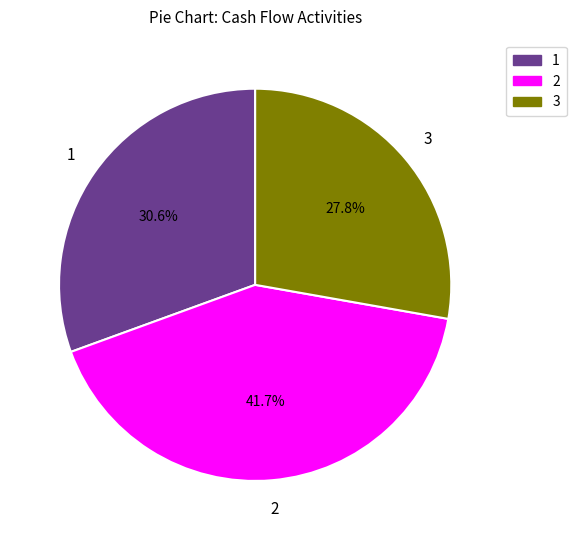

Is there a majority slice in this chart?

No